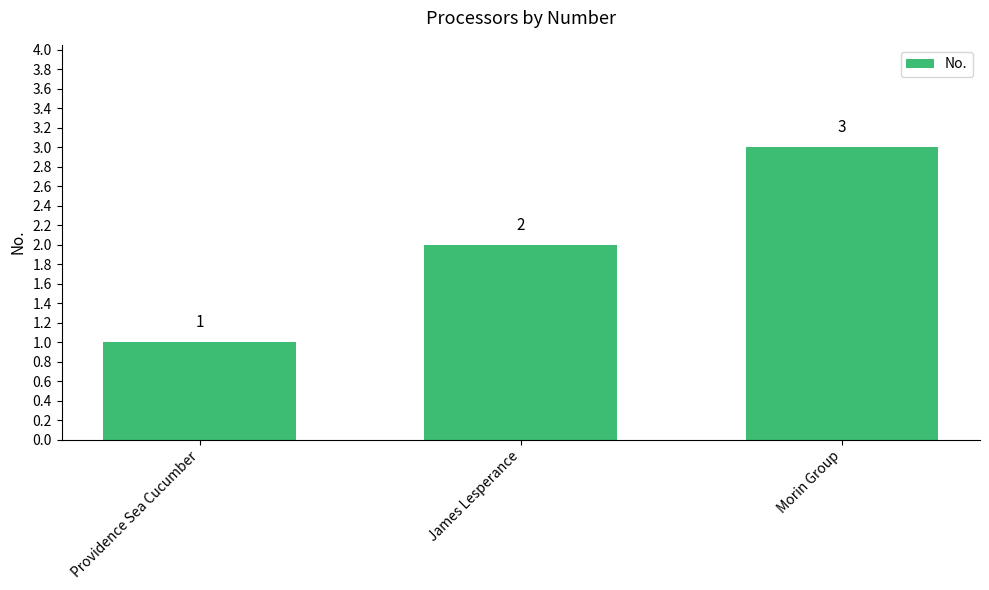

Reading left to right, what are all the values shown in this chart?

Providence Sea Cucumber=1	James Lesperance=2	Morin Group=3